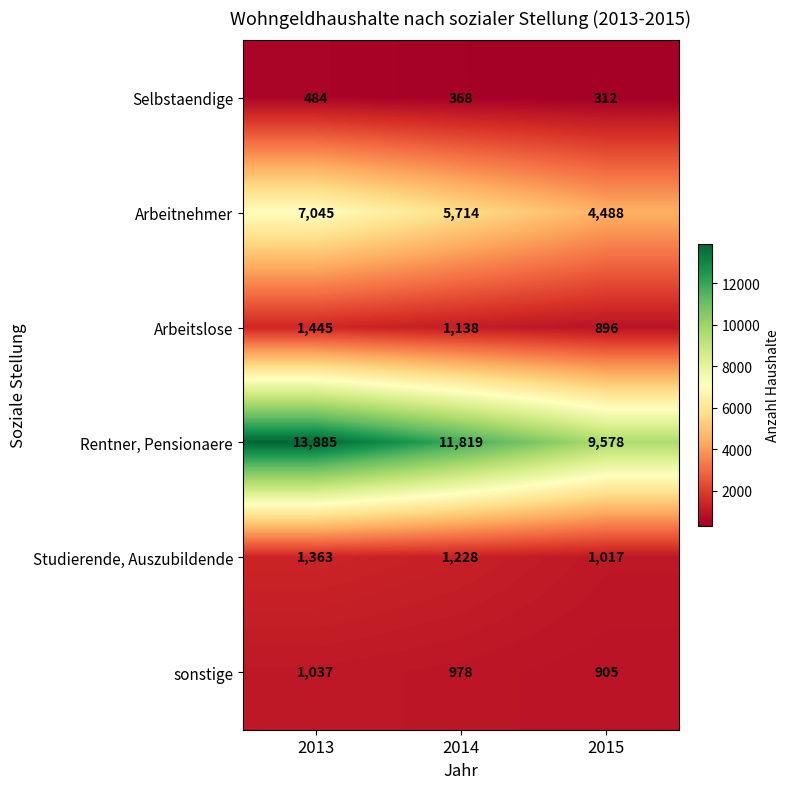

How many categories are shown in the chart?

3